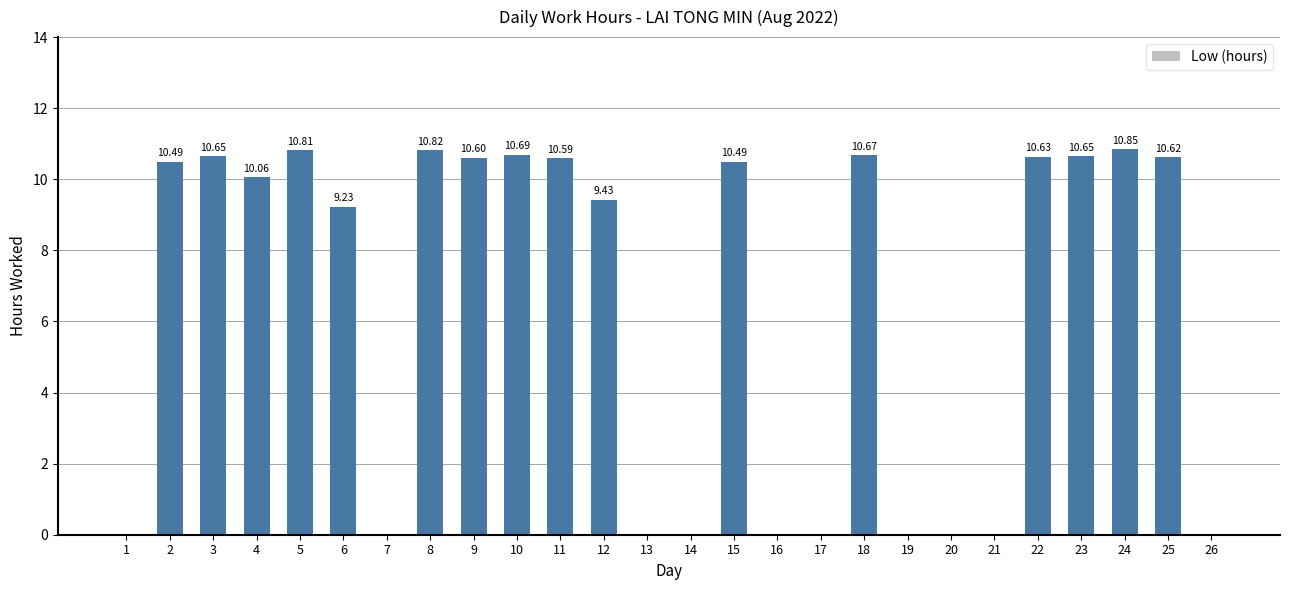

What is the sum of the values at 15 and 6?

19.7